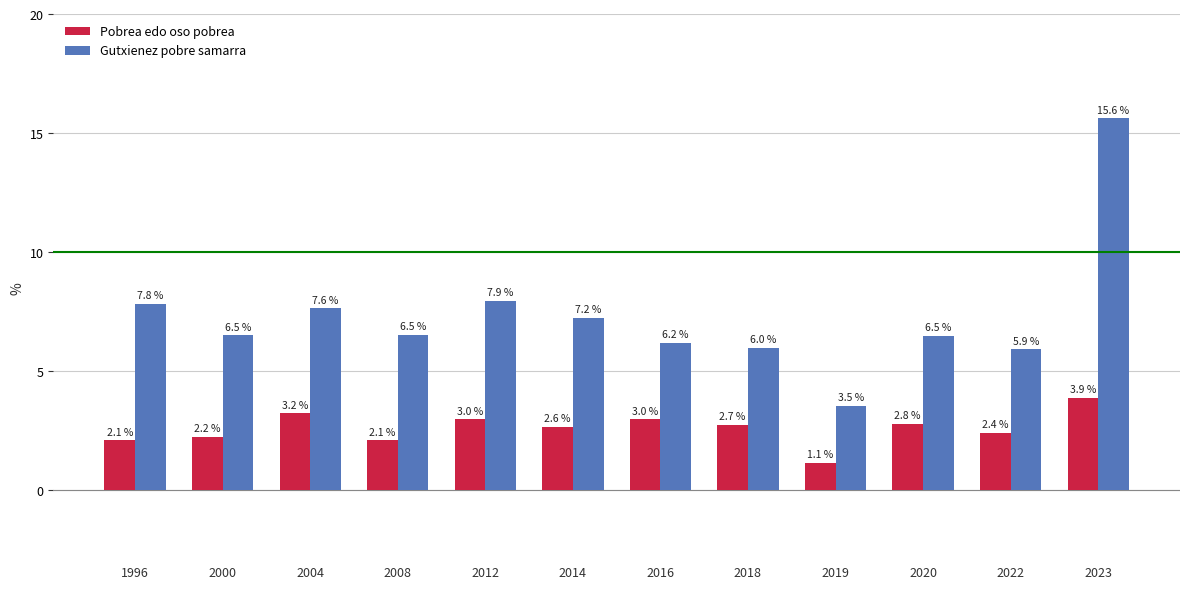

Which series has the largest total across all categories?

Gutxienez pobre samarra